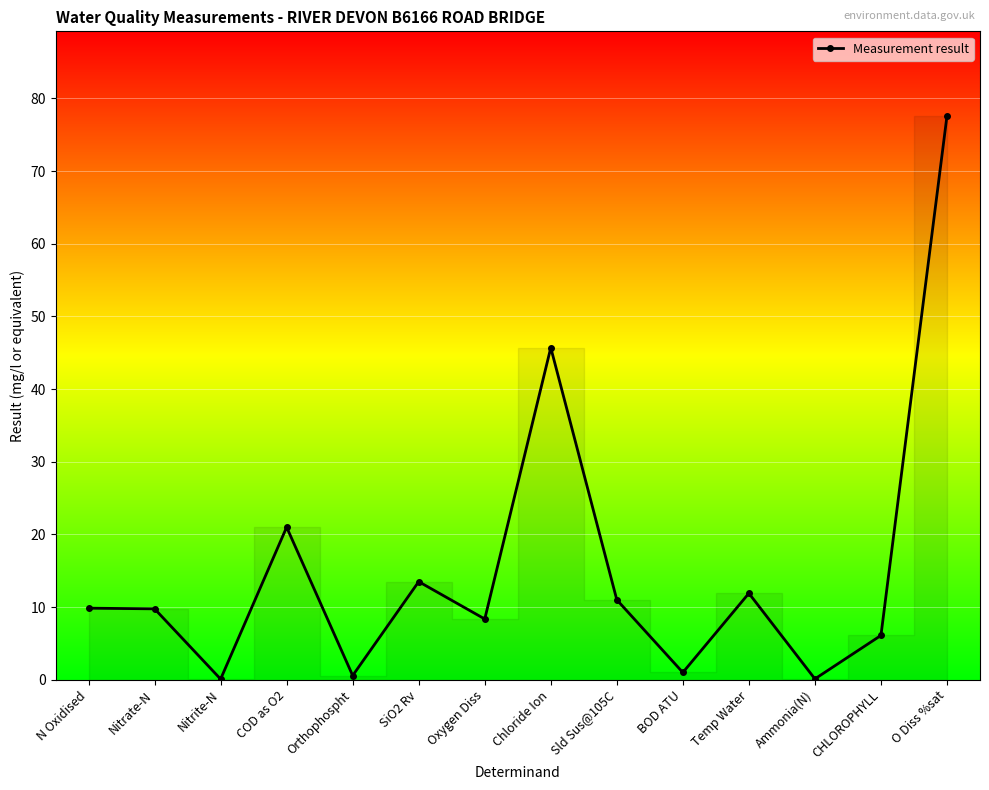

True or false: the data shows 0.6 at Orthophospht.

True